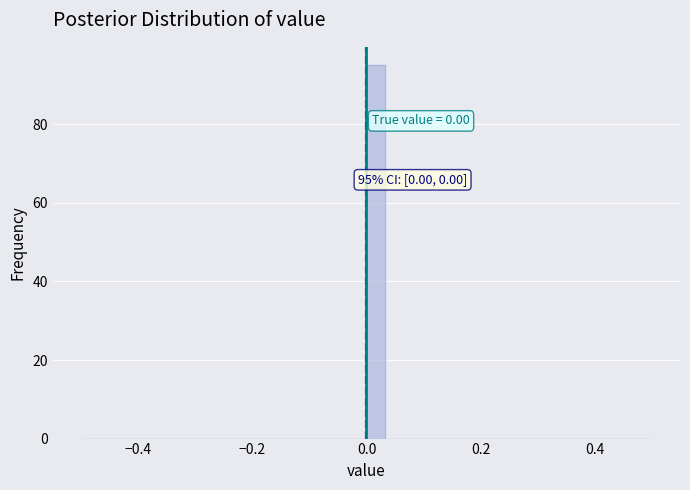

Read against the x-axis, roughly where is the centre of the tallest bar?

0.02